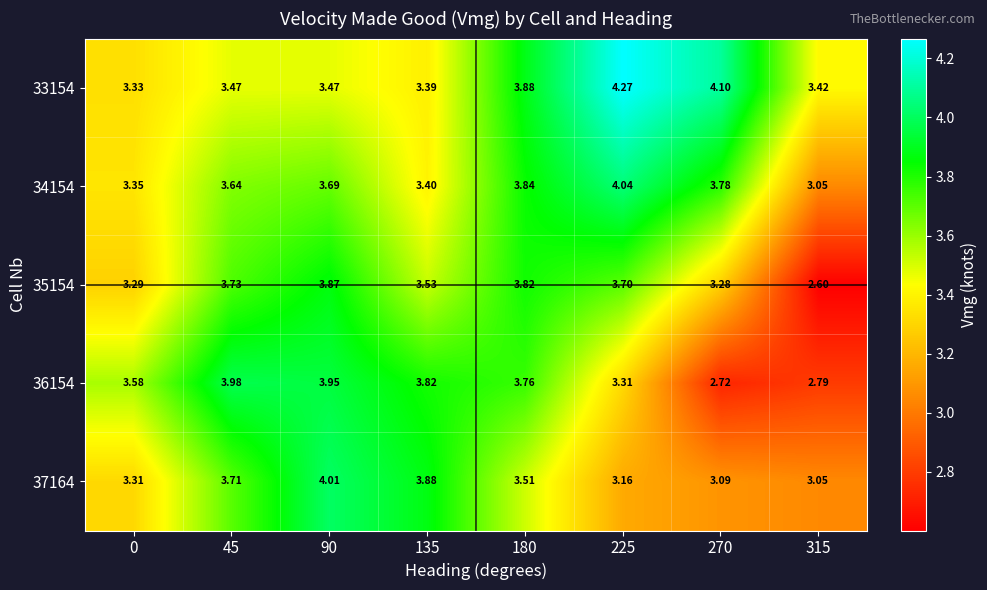

Count the number of categories in the chart.

8